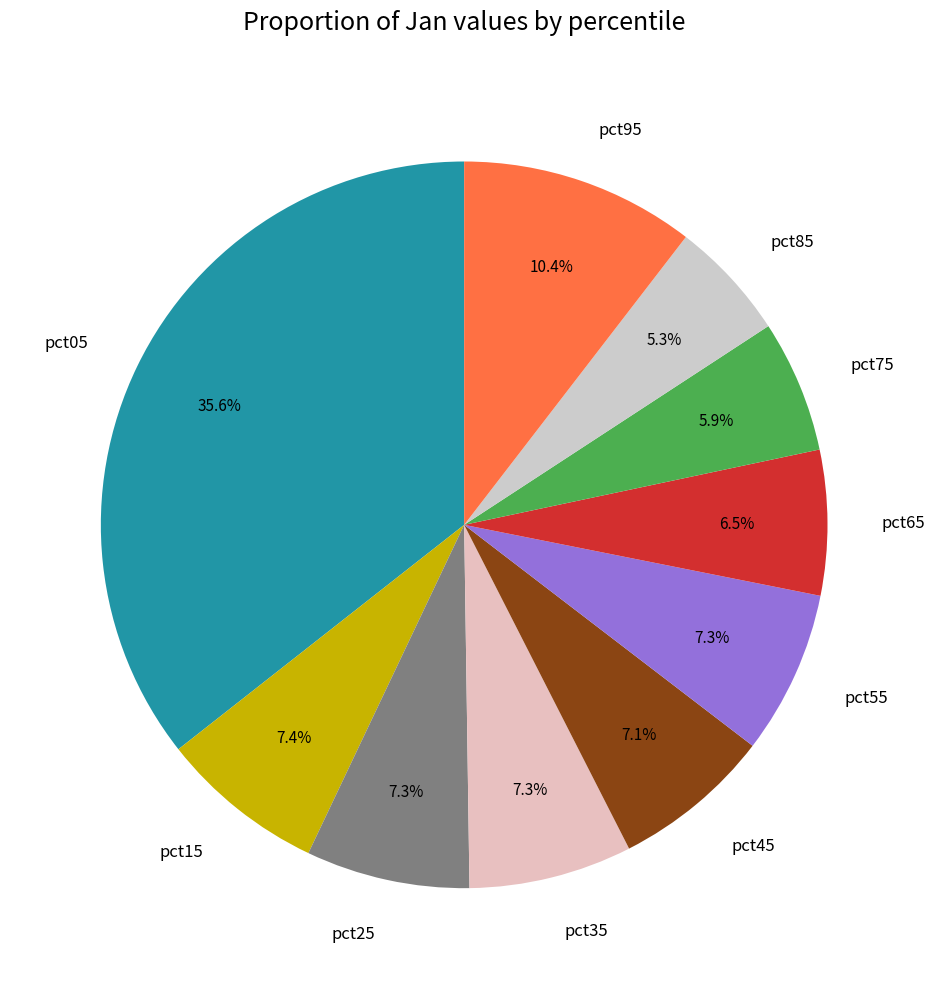

Is pct25 the majority of the pie?

No